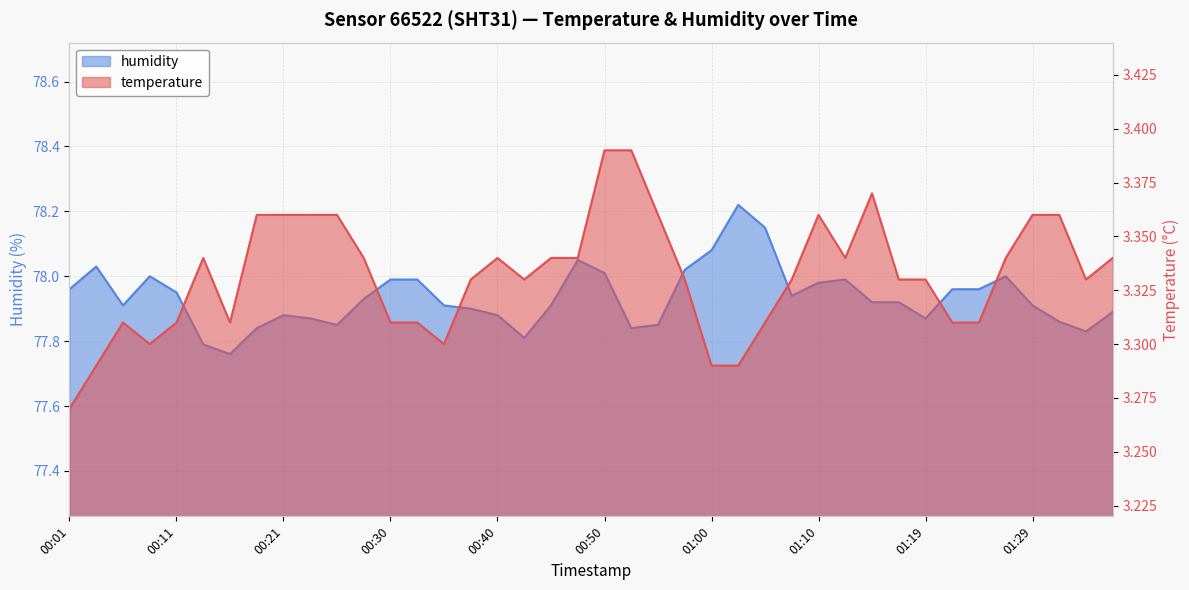

Is it true that temperature equals 3.3 at 01:24?

True